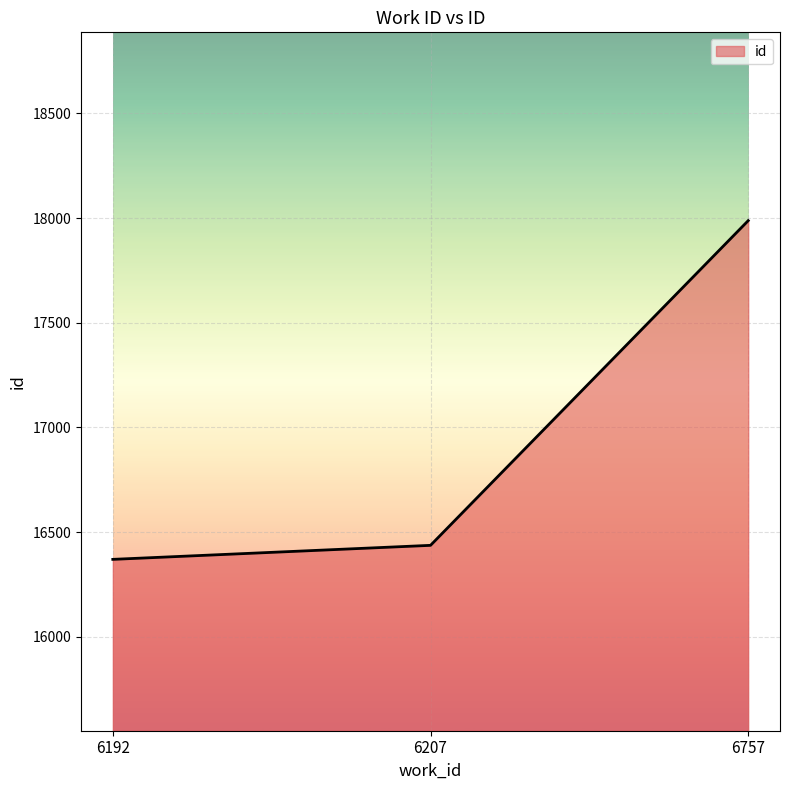

Rank the categories by value from lowest to highest.

6192, 6207, 6757